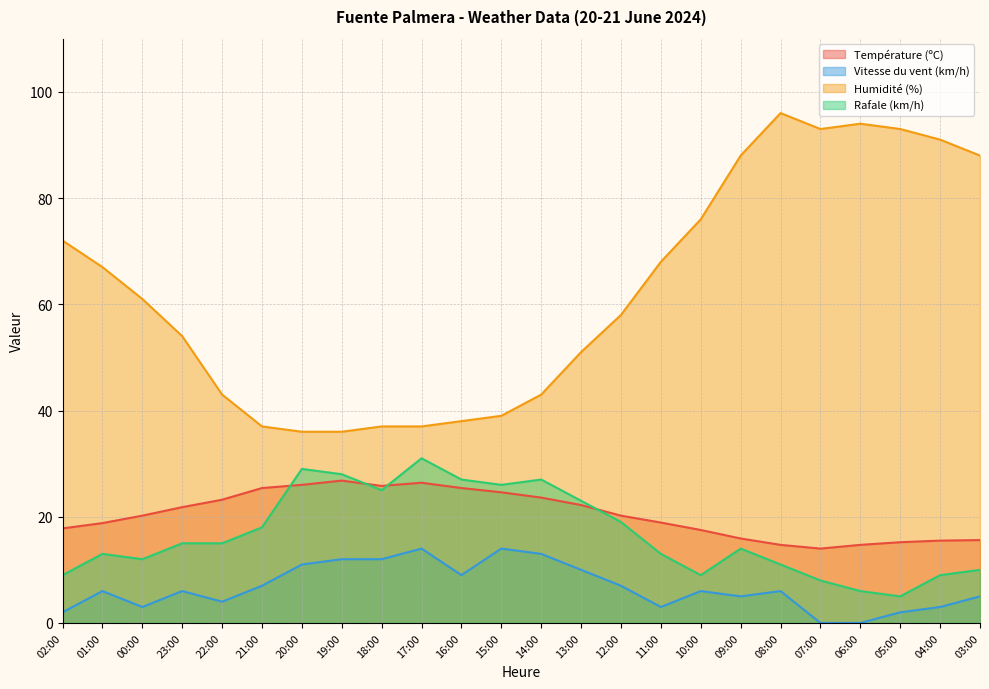

At which category does the chart reach its peak across all series?

08:00